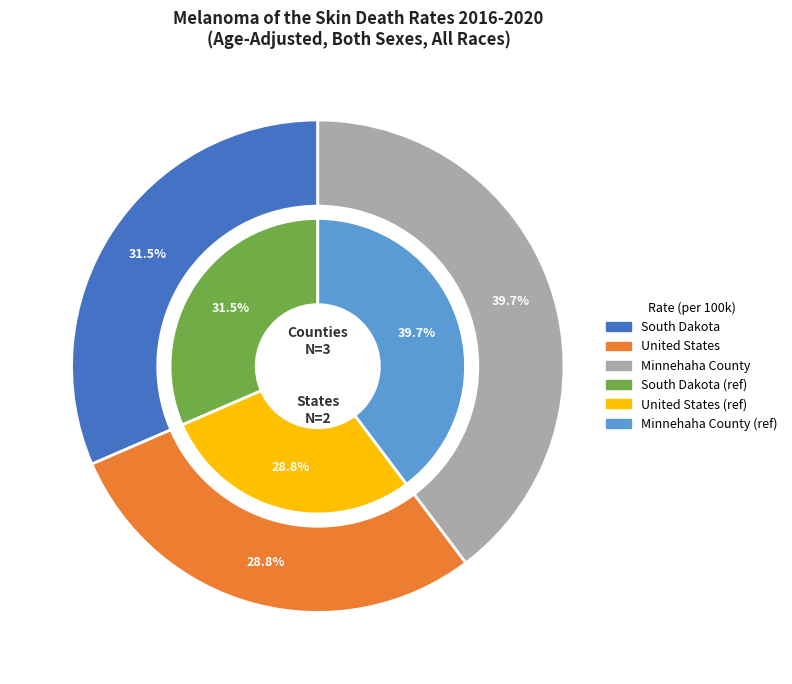

What percentage is the Minnehaha County slice, to the nearest percent?

40%